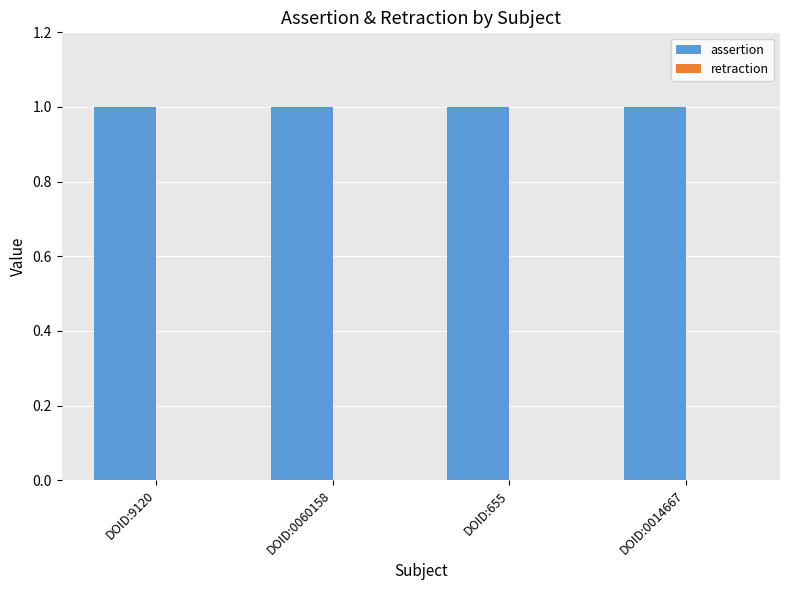

Which series has the largest range (max minus min)?

assertion